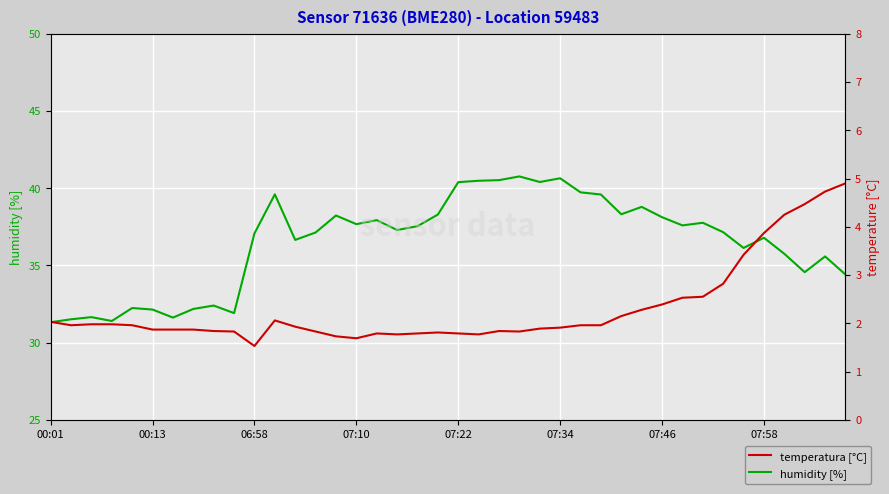

Where does the humidity [%] series first go above 37?

06:58